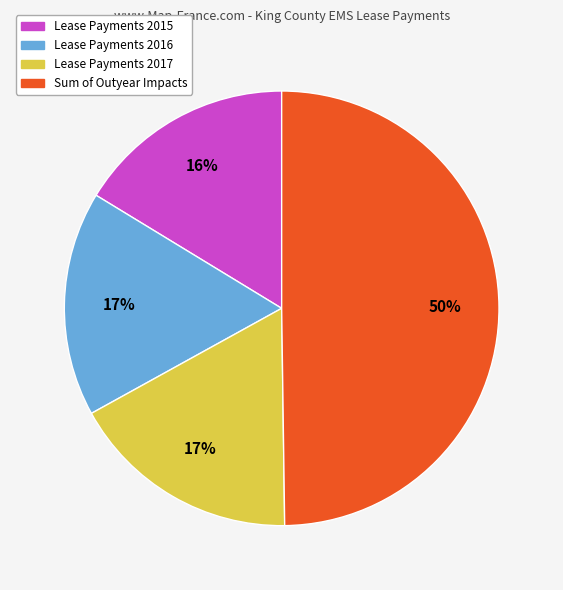

How many segments does this pie chart have?

4